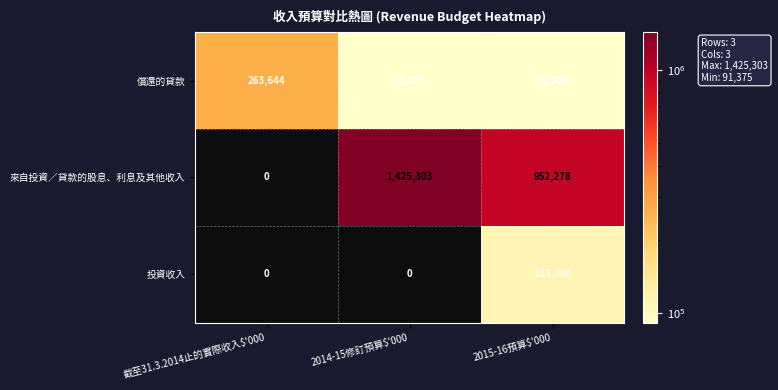

Which series has the largest total across all categories?

來自投資／貸款的股息、利息及其他收入